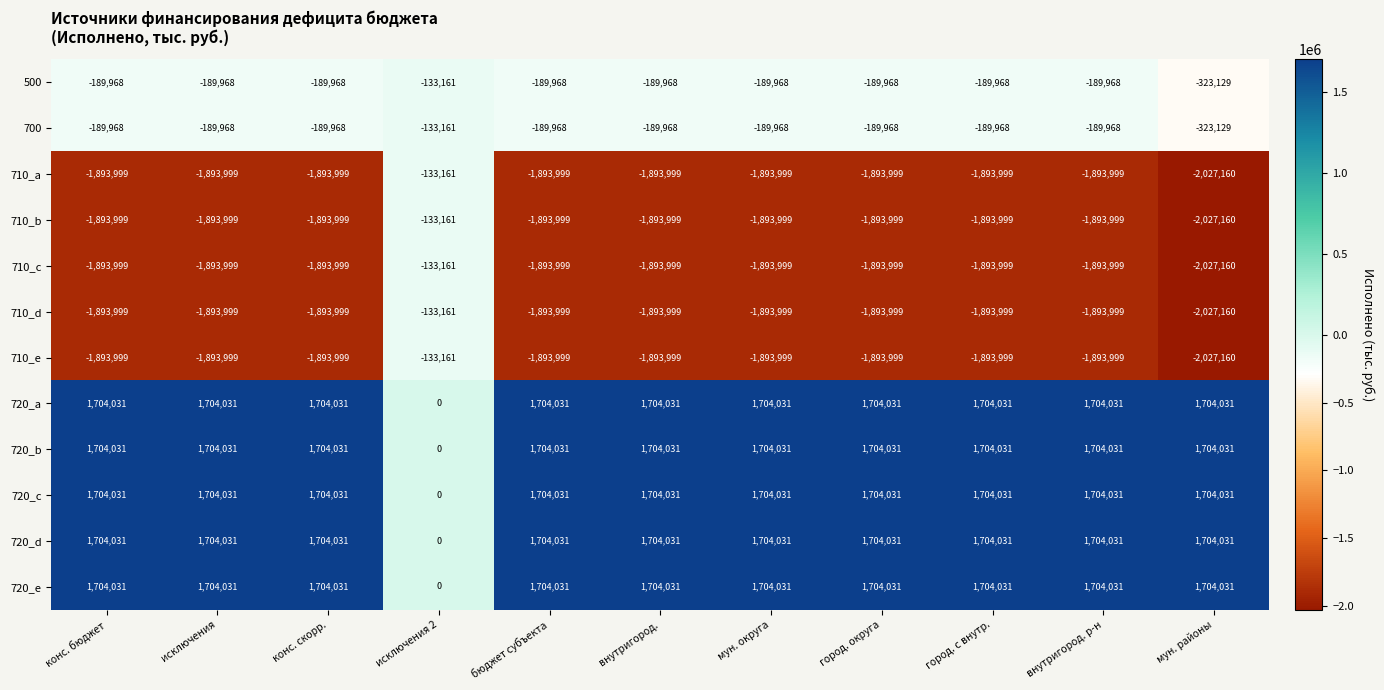

Count the number of data series in this chart.

12